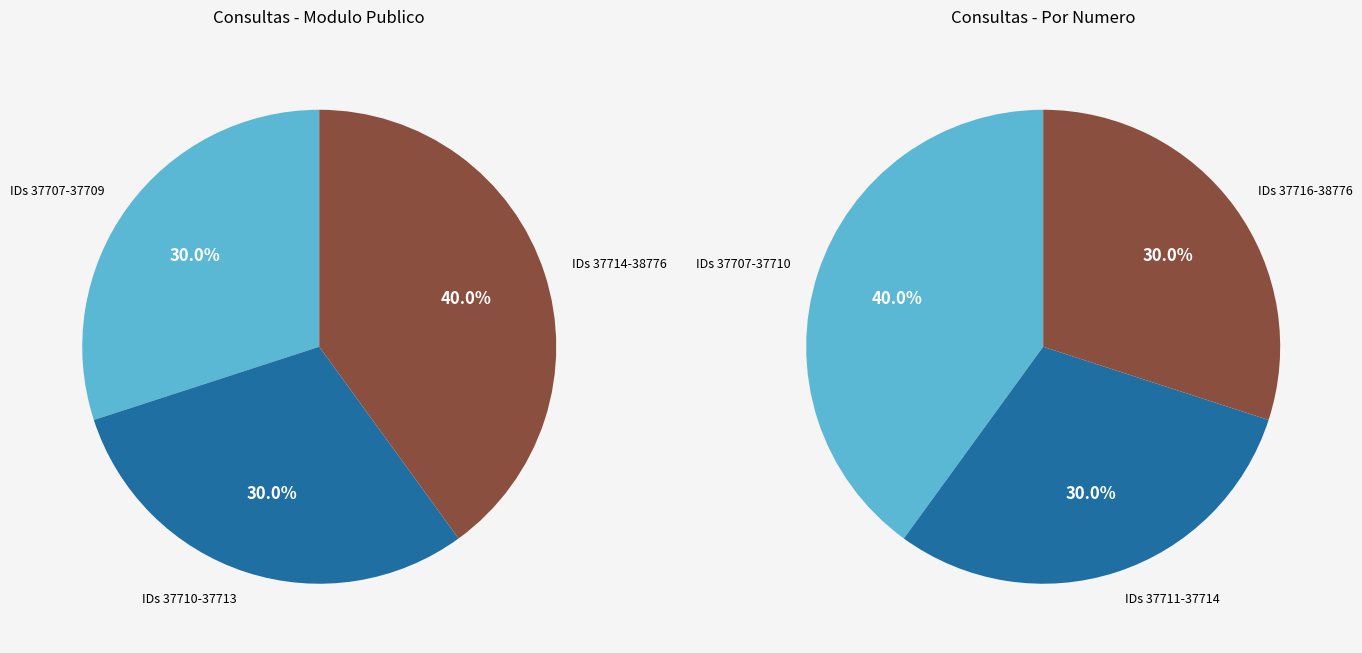

True or false: 37707 accounts for 1% of the total.

False